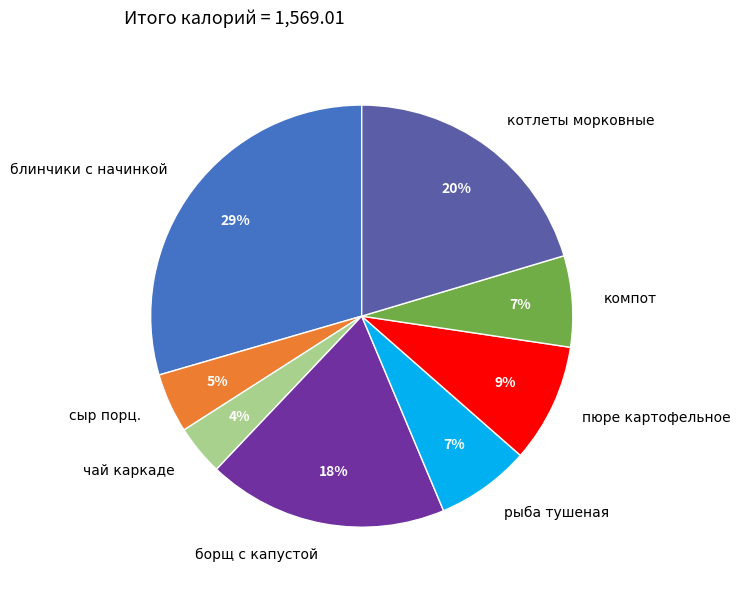

Between сыр порц. and борщ с капустой, which is larger?

борщ с капустой